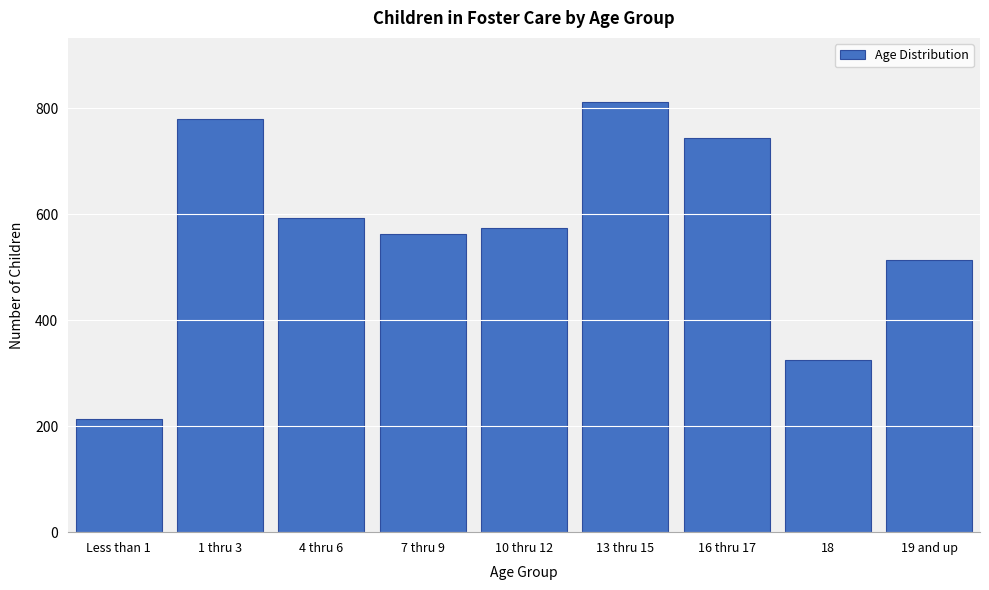

Reading left to right, extract all data points from this chart.

213	779	593	563	574	811	743	325	514